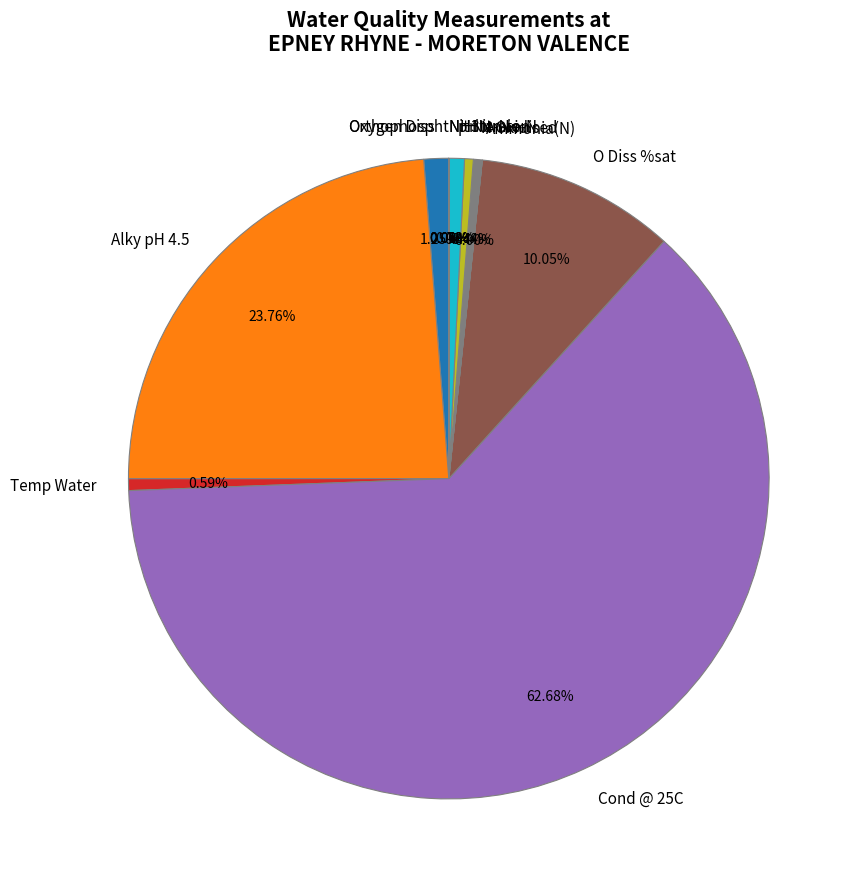

Which has a higher value, Oxygen Diss or Temp Water?

Oxygen Diss